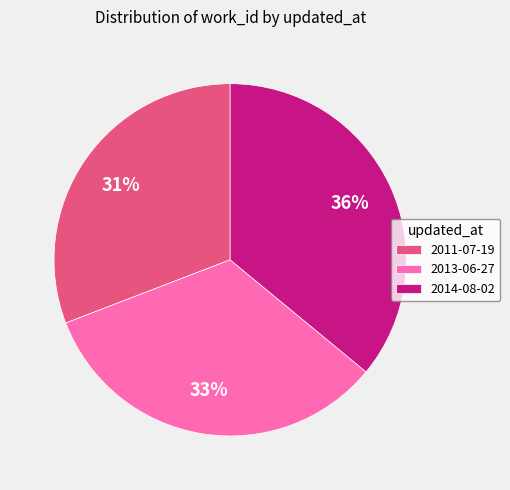

What is the smallest slice in the pie chart?

2011-07-19